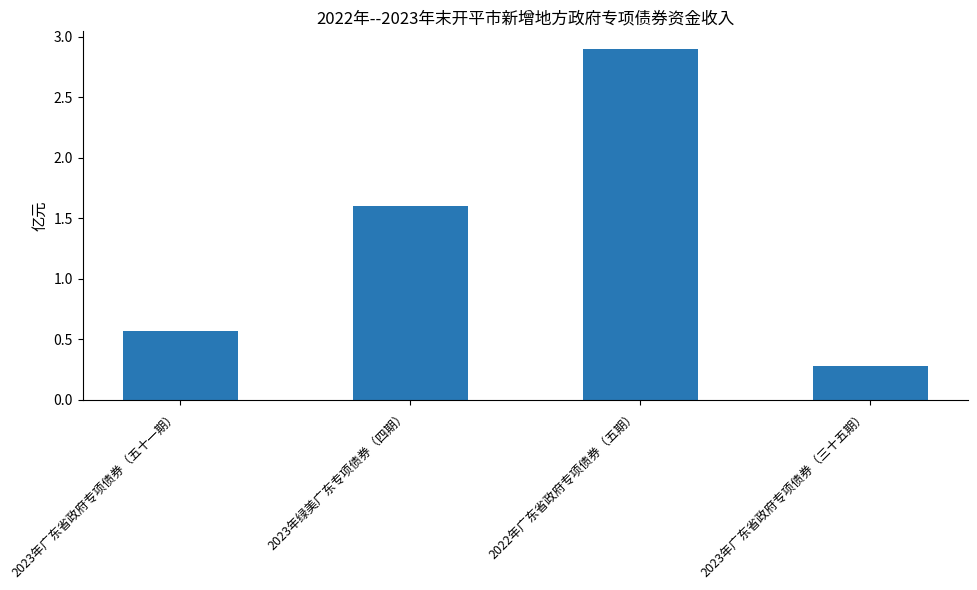

Reading left to right, list all the values displayed in this chart.

0.6	1.6	2.9	0.3